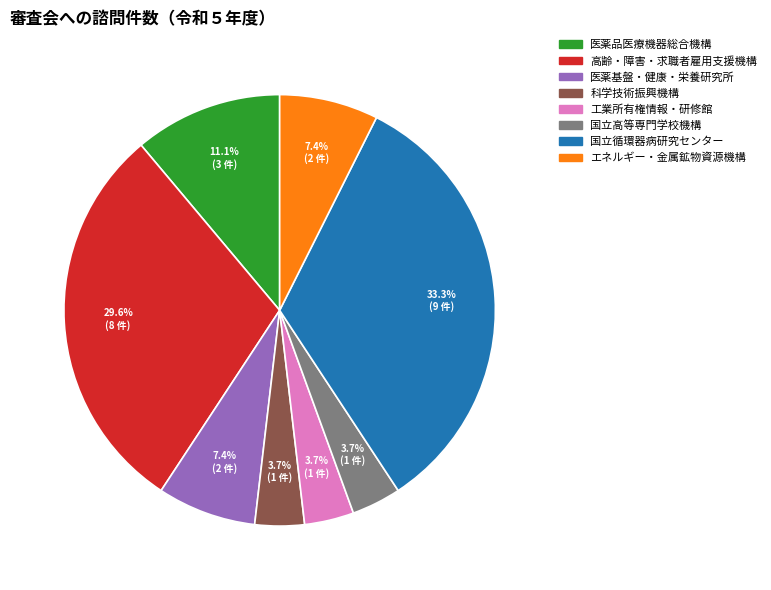

What percentage is the 医薬品医療機器総合機構 slice, to the nearest percent?

11%